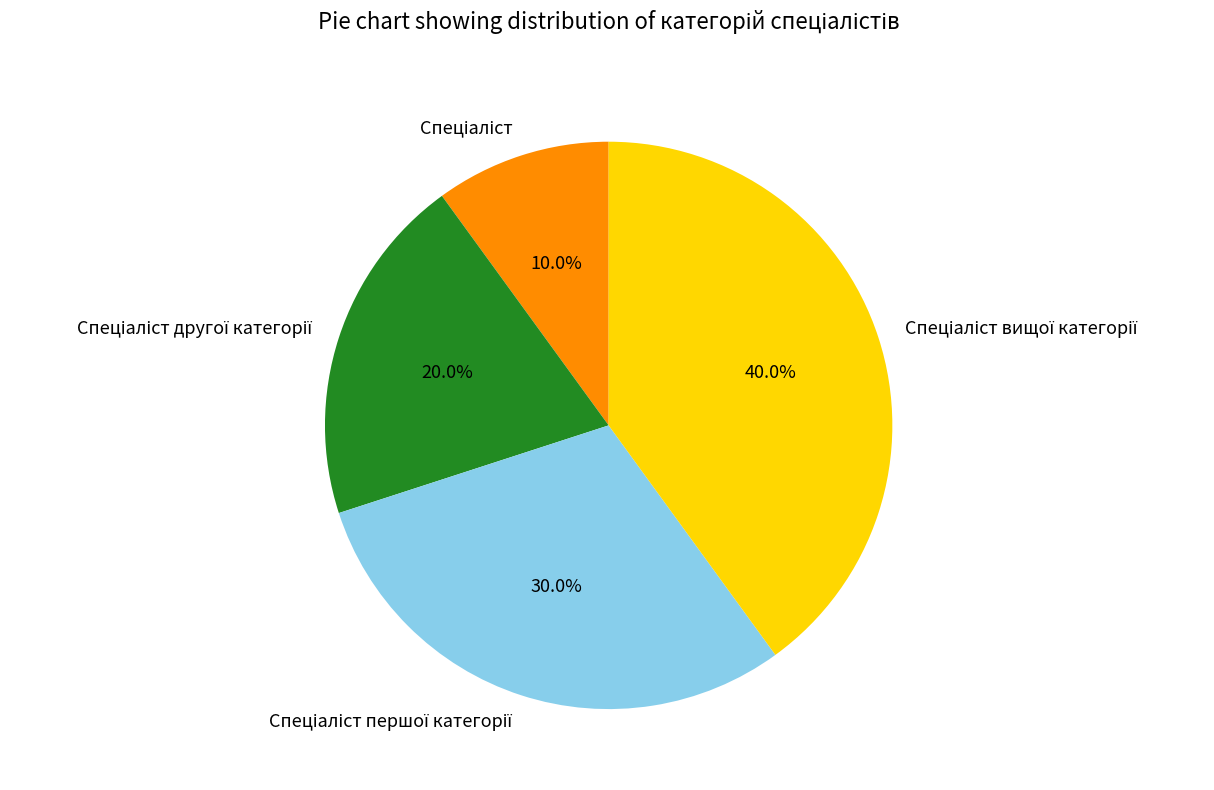

Is there any slice that represents more than half of the pie?

No